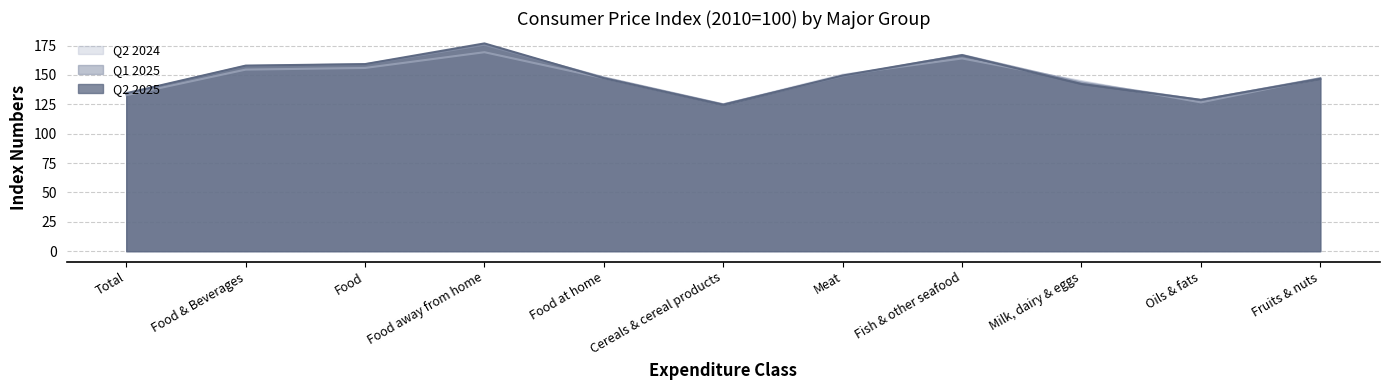

At which category is the sum across all series the highest?

Food away from home